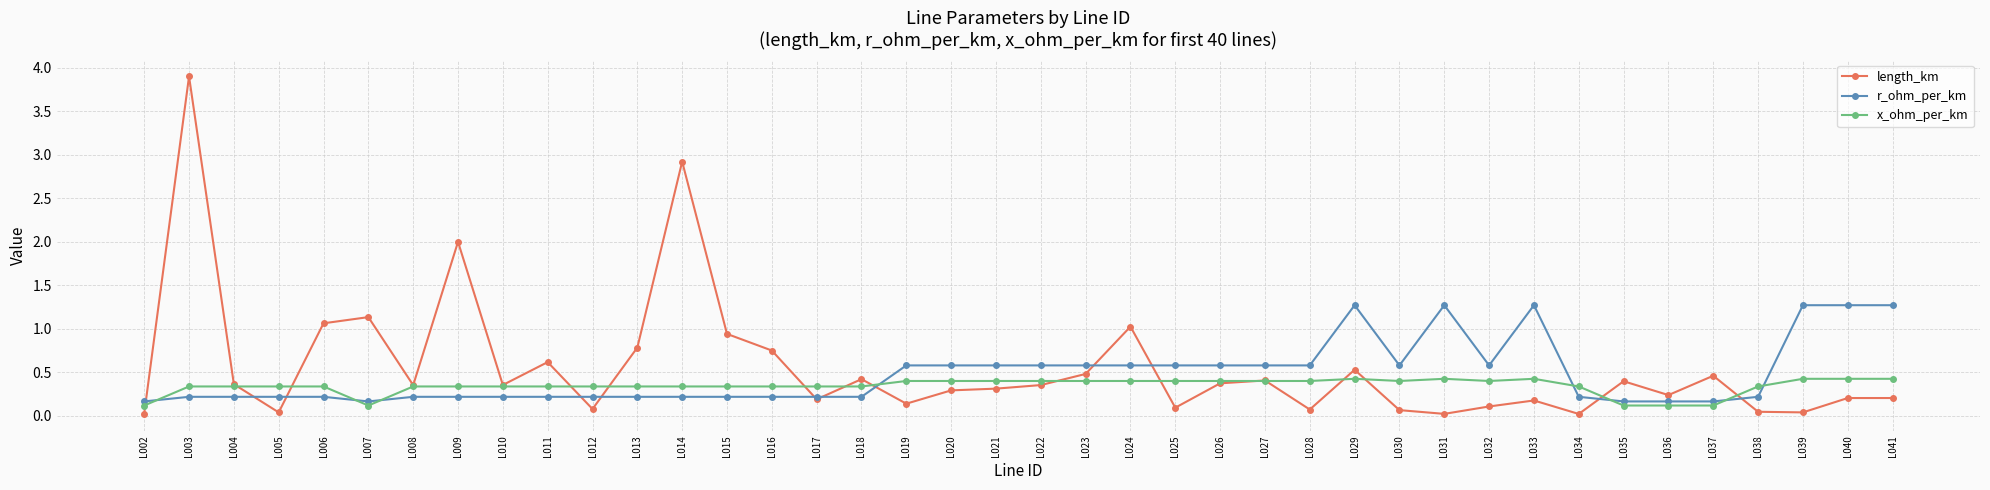

Which category has the highest value across all series?

L003